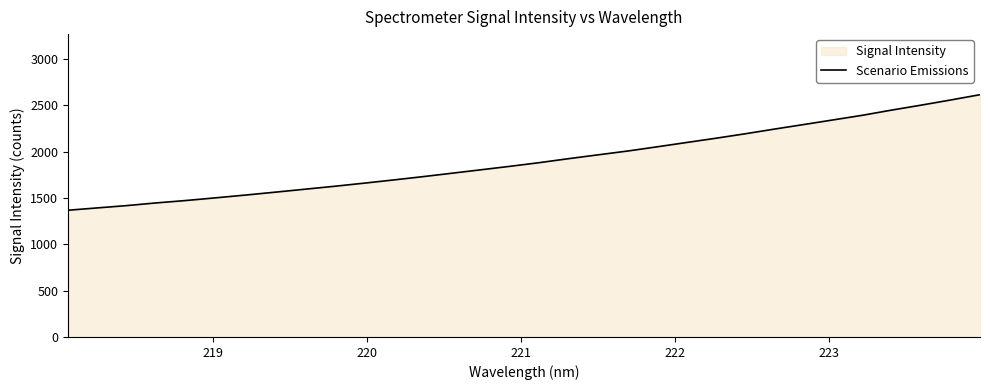

What is the maximum value shown in the chart?

2613.9